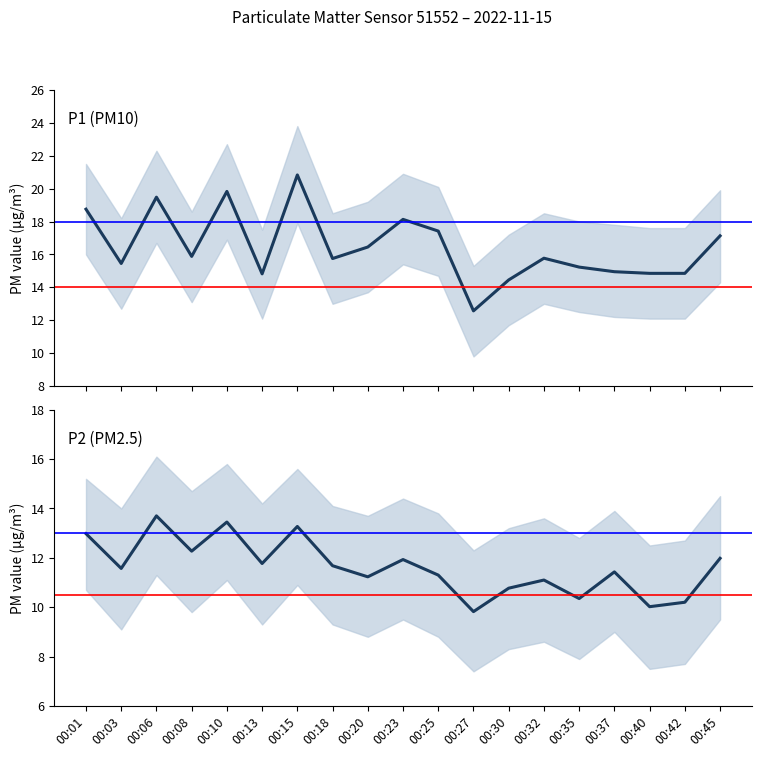

True or false: P2 and P1_upper intersect in this chart.

False